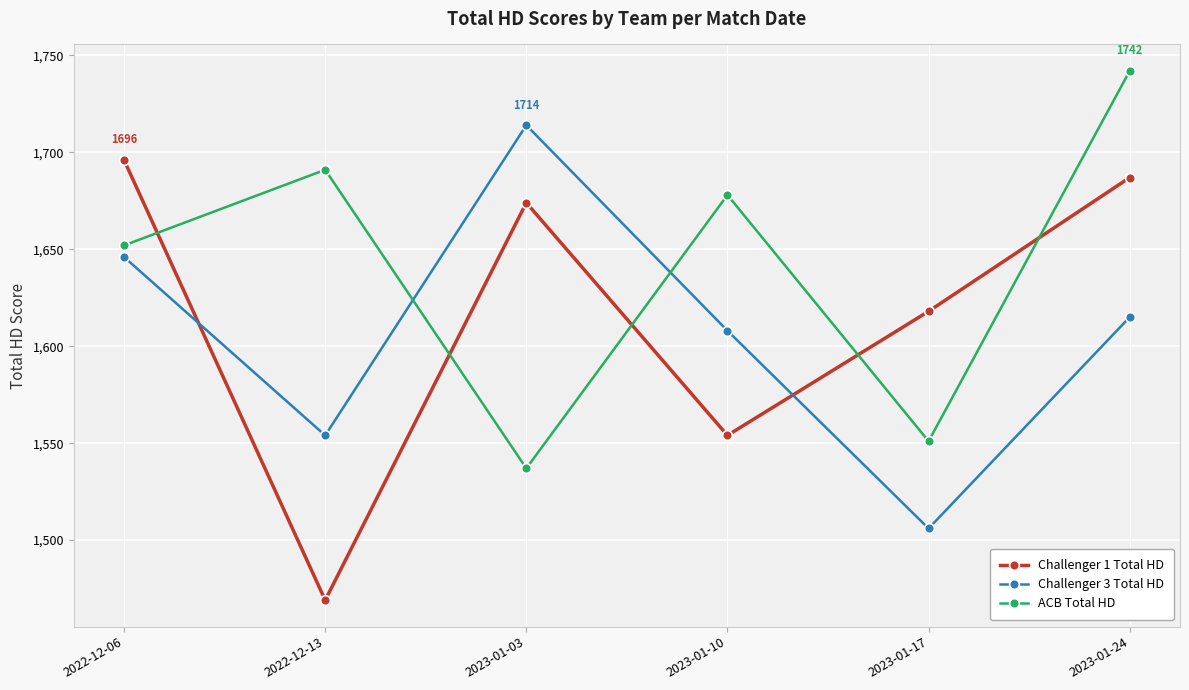

List the series in order of their peak value, lowest first.

Challenger 1 Total HD, Challenger 3 Total HD, ACB Total HD